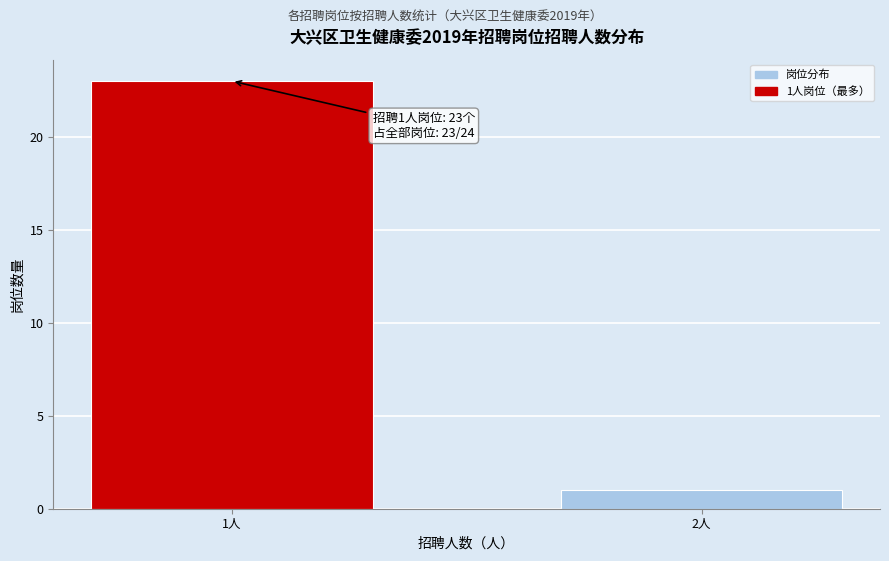

Reading left to right, what are all the values shown in this chart?

23	1